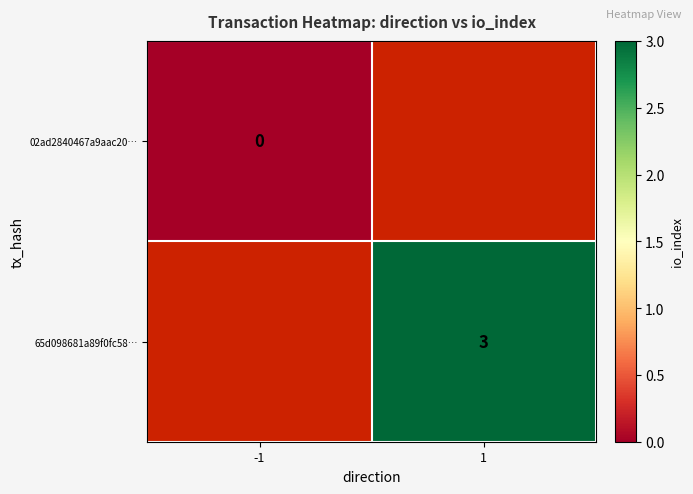

Count the number of data series in this chart.

2